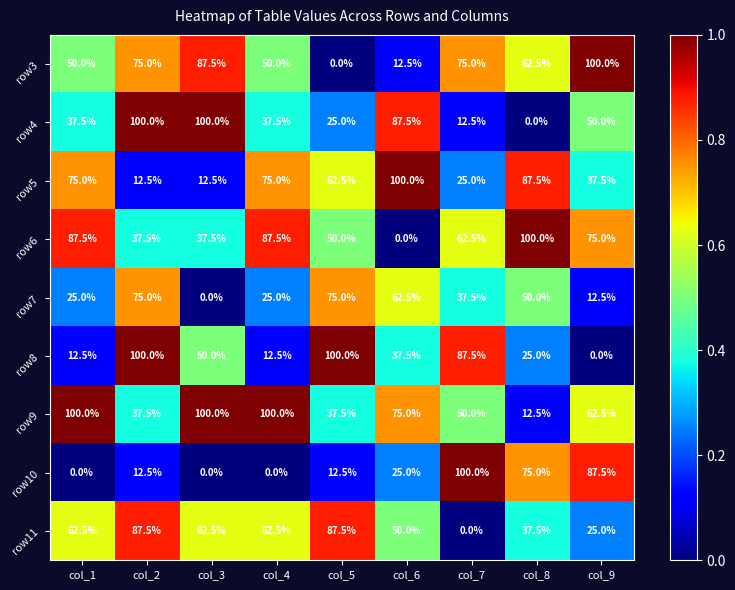

What is the difference between the highest and lowest values at col_9?

100.0